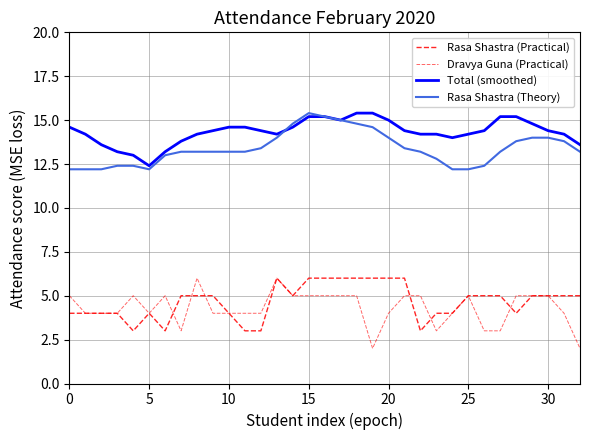

How many lines are shown in the chart?

4